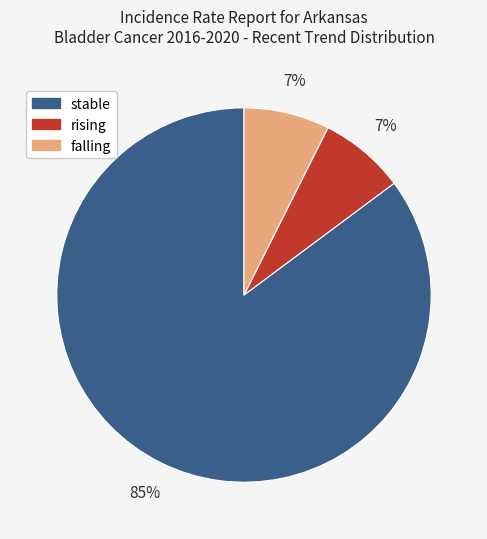

Do falling and stable together represent more than half of the pie?

Yes